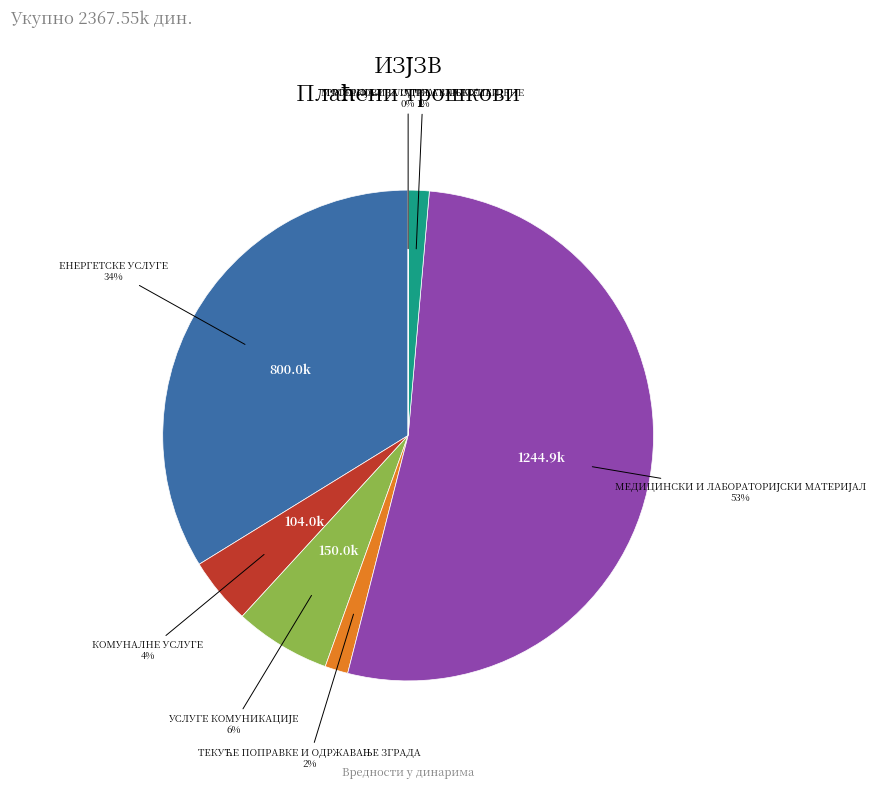

To the nearest percent, what is the difference between the largest and smallest slice percentages?

53%